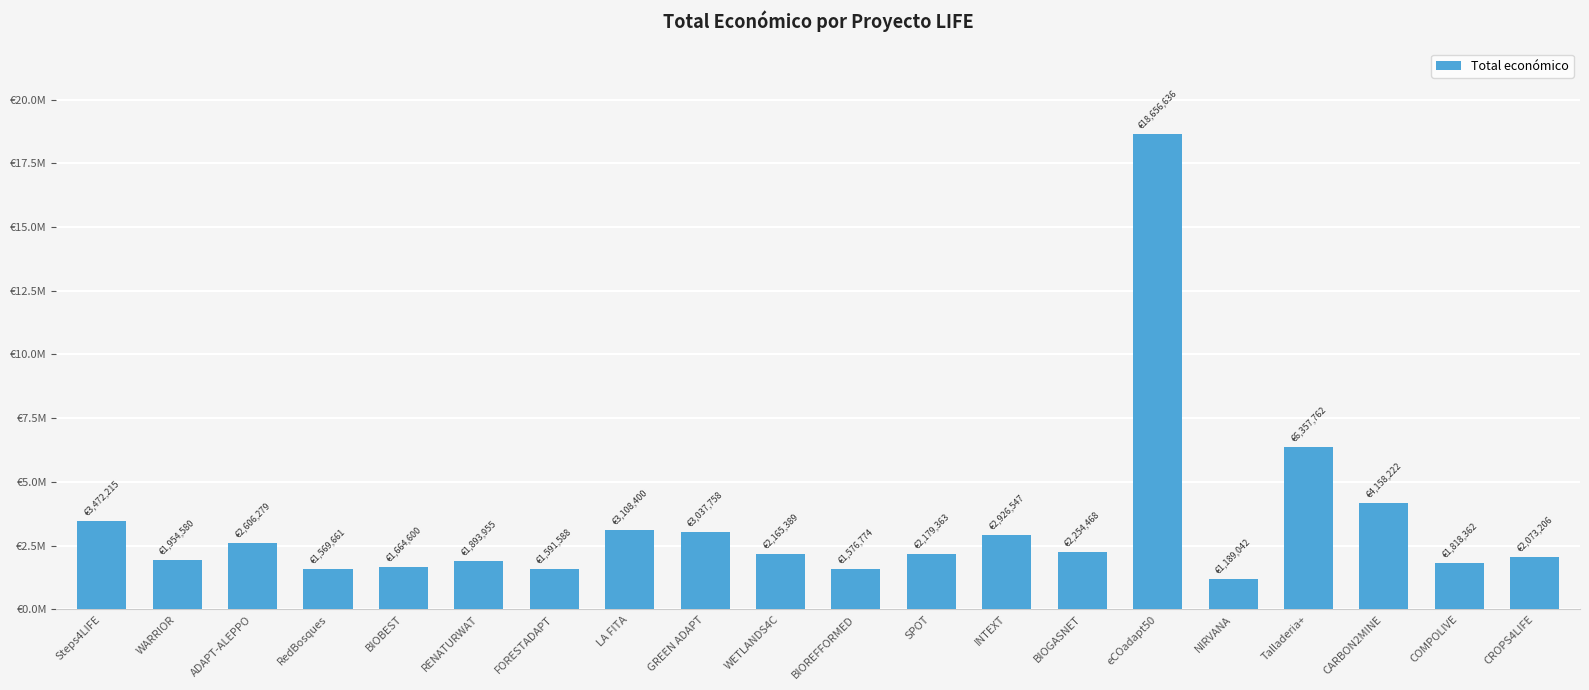

What is the difference between the maximum and minimum values?

17467594